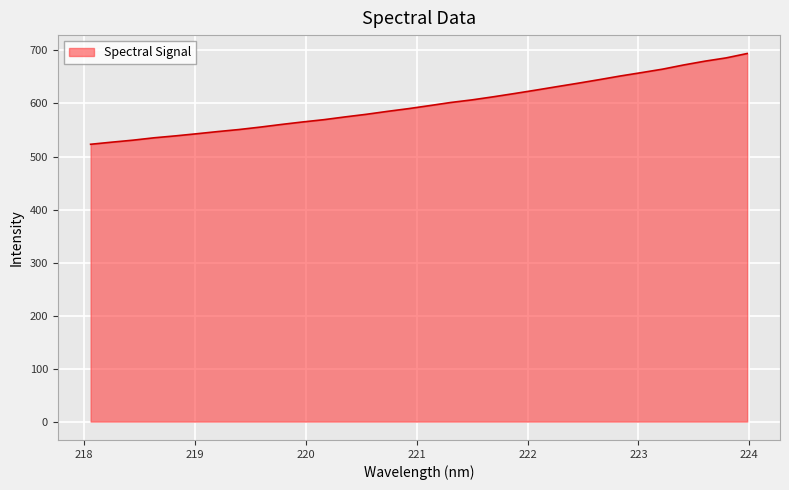

What is the smallest value displayed?

523.1